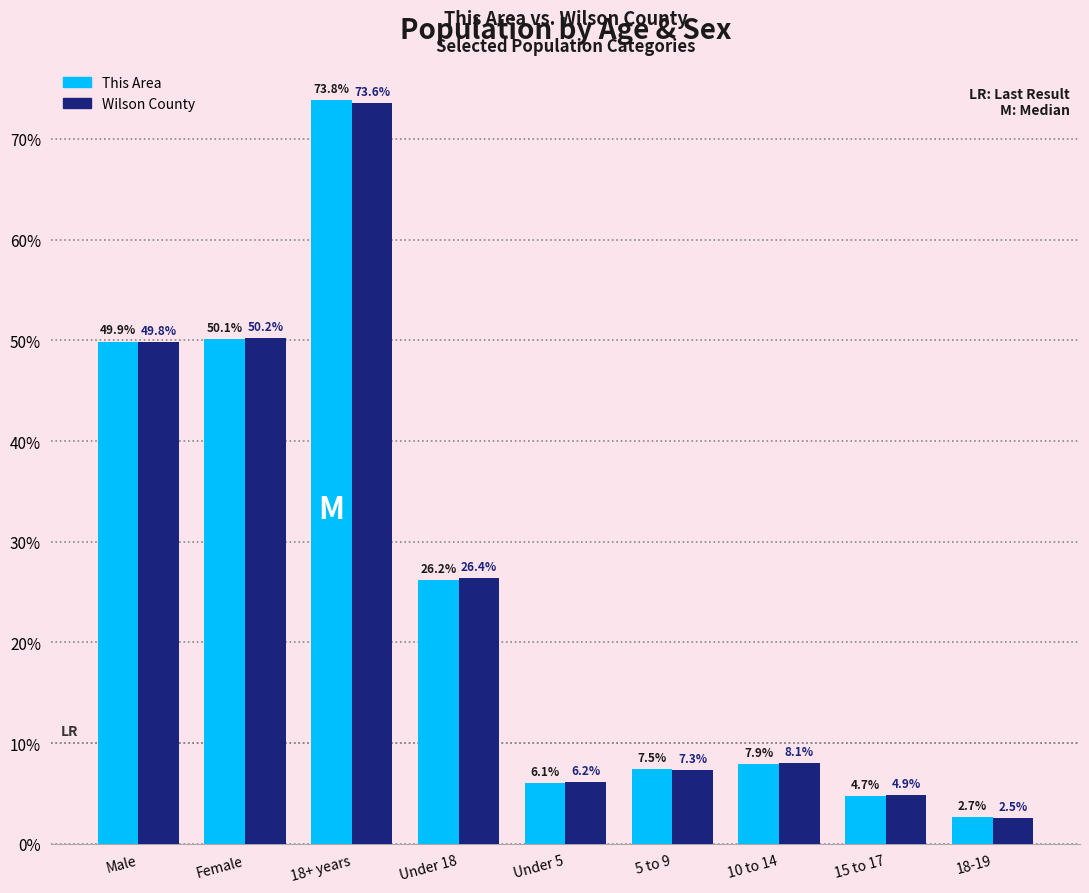

Rank the series by their maximum value, from lowest to highest.

Wilson County, This Area